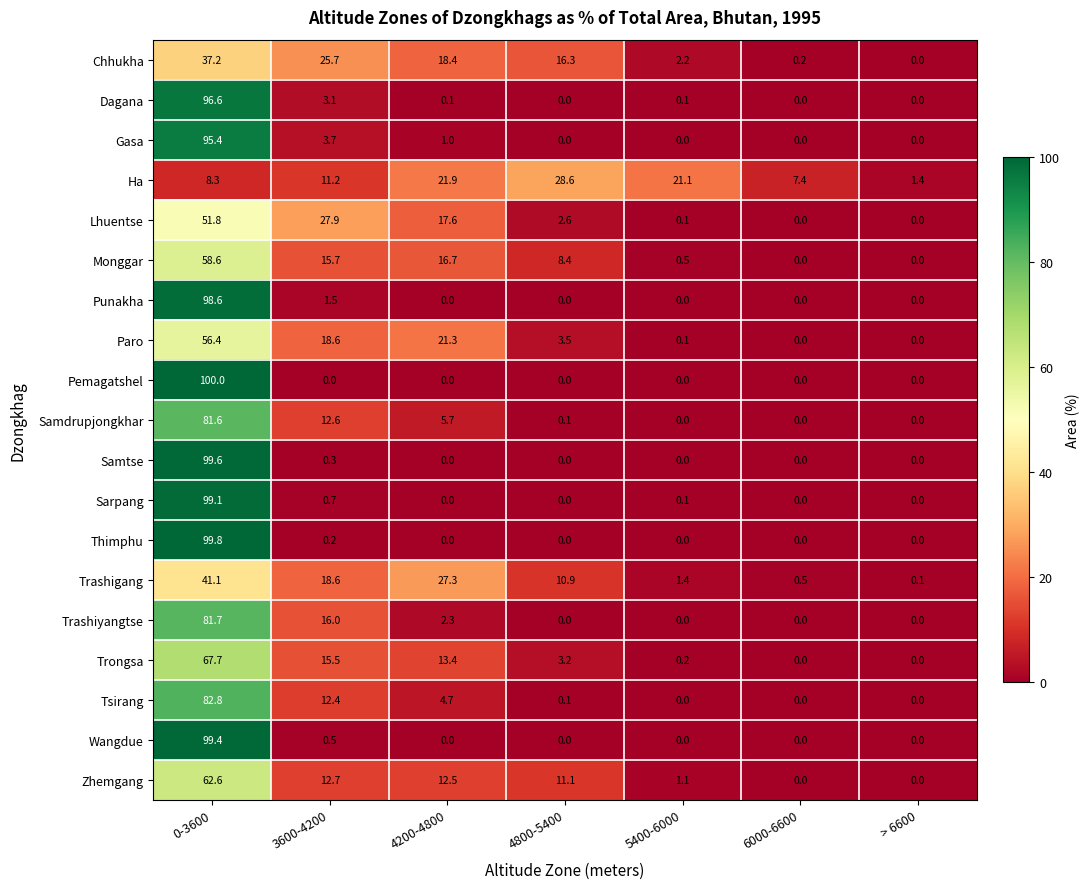

The value of Chhukha at 5400-6000 is 0.6. True or false?

False